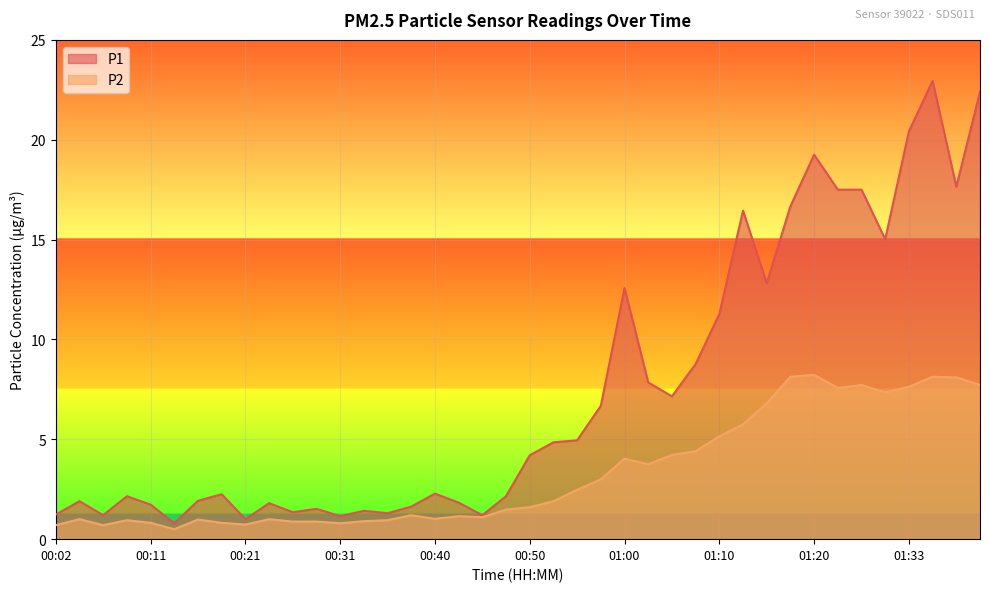

What is the average value of the P2 series?

3.3